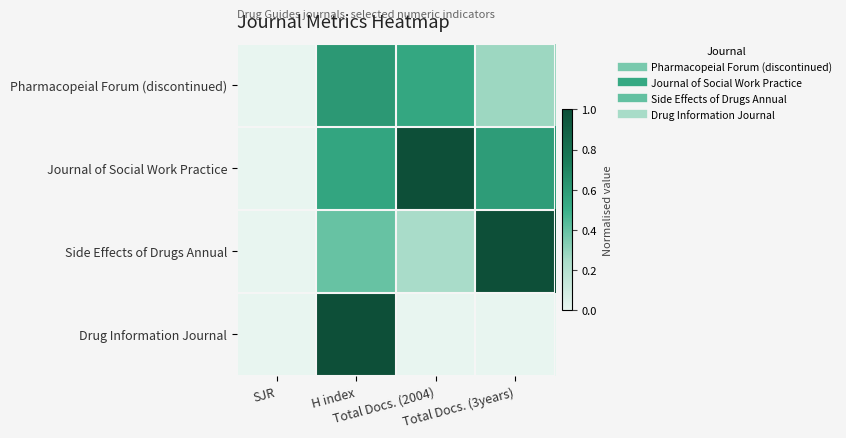

Reading left to right, transcribe all the data shown in this chart.

Pharmacopeial Forum (discontinued): SJR=0.0	H index=0.6	Total Docs. (2004)=0.5	Total Docs. (3years)=0.3
Journal of Social Work Practice: SJR=0.0	H index=0.5	Total Docs. (2004)=1.0	Total Docs. (3years)=0.6
Side Effects of Drugs Annual: SJR=0.0	H index=0.4	Total Docs. (2004)=0.2	Total Docs. (3years)=1.0
Drug Information Journal: SJR=0.0	H index=1.0	Total Docs. (2004)=0.0	Total Docs. (3years)=0.0